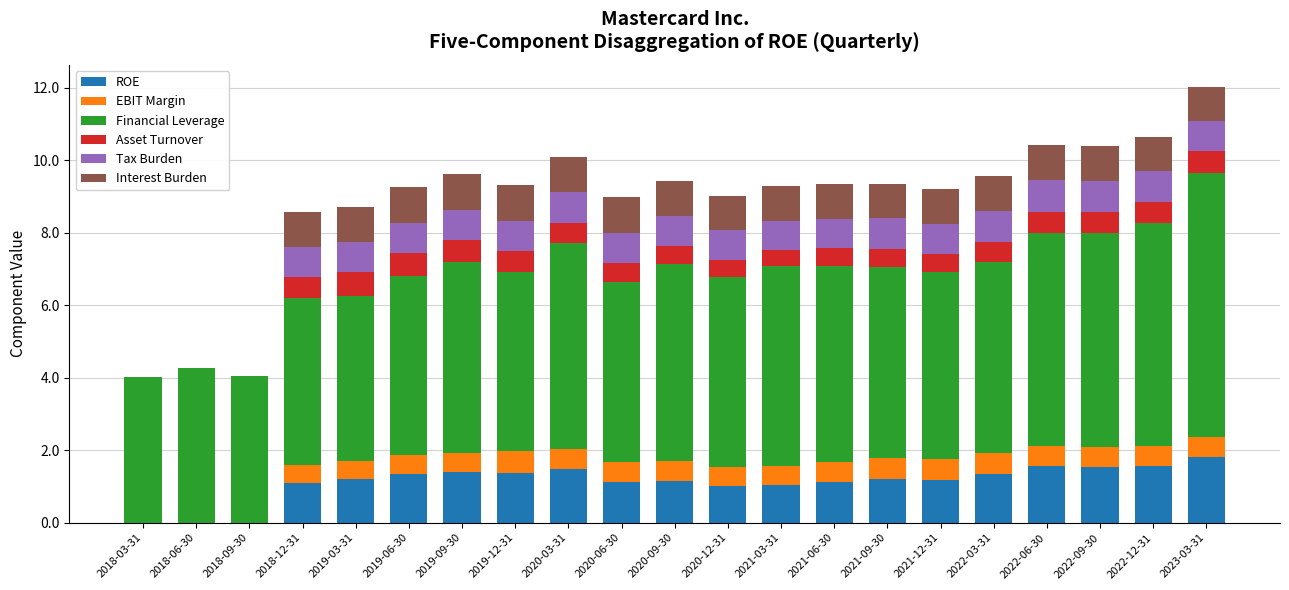

What is the sum of the ROE values at 2021-03-31 and 2022-03-31?

2.4